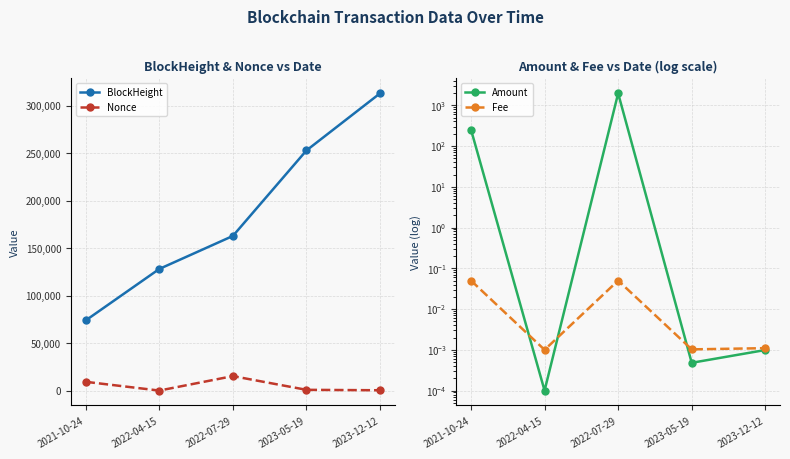

Reading left to right, what are all the values shown in this chart?

BlockHeight: 2021-10-24=73912.0	2022-04-15=128097.0	2022-07-29=162846.0	2023-05-19=252873.0	2023-12-12=313002.0
Nonce: 2021-10-24=9242.0	2022-04-15=24.0	2022-07-29=15257.0	2023-05-19=800.0	2023-12-12=350.0
Amount: 2021-10-24=253.1	2022-04-15=0.0	2022-07-29=1961.4	2023-05-19=0.0	2023-12-12=0.0
Fee: 2021-10-24=0.1	2022-04-15=0.0	2022-07-29=0.1	2023-05-19=0.0	2023-12-12=0.0